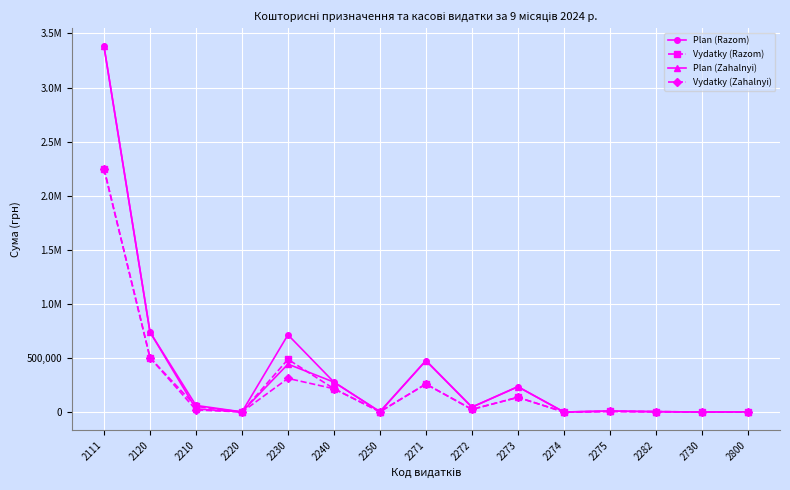

At which label is Vydatky (Razom) closest to 1123933?

2120